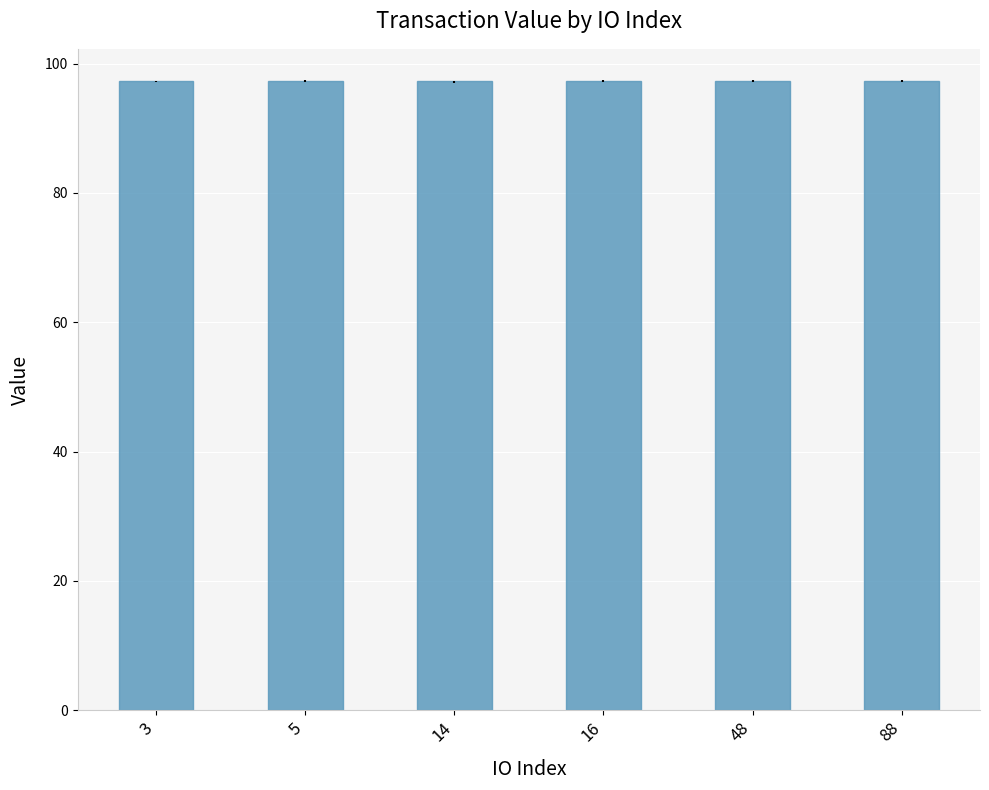

How many bars are there in total?

6